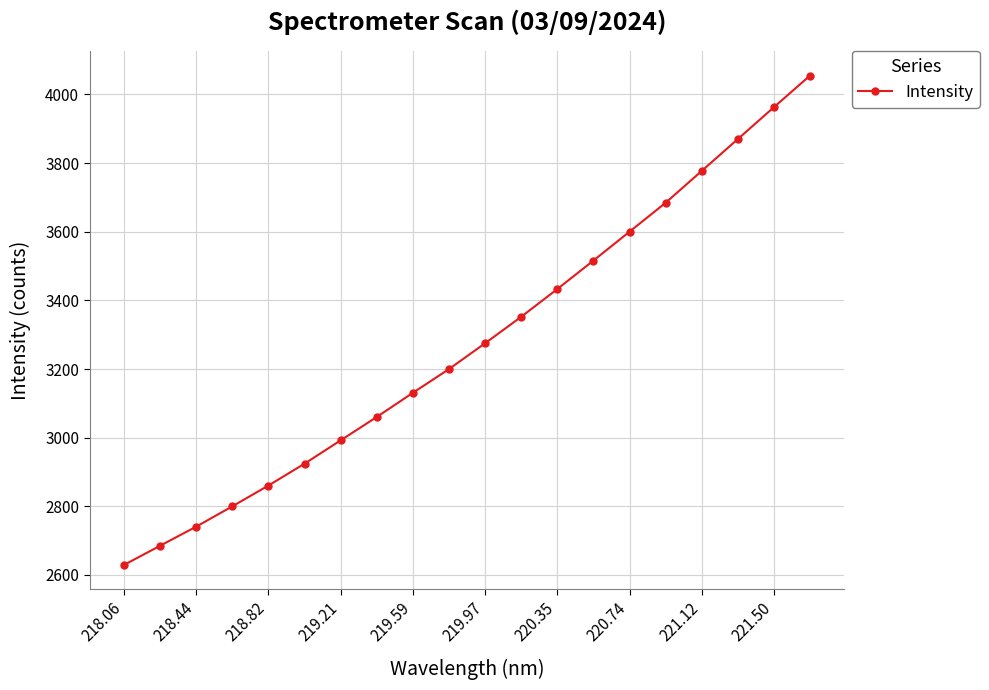

What is the difference between the maximum and minimum values?

1425.7